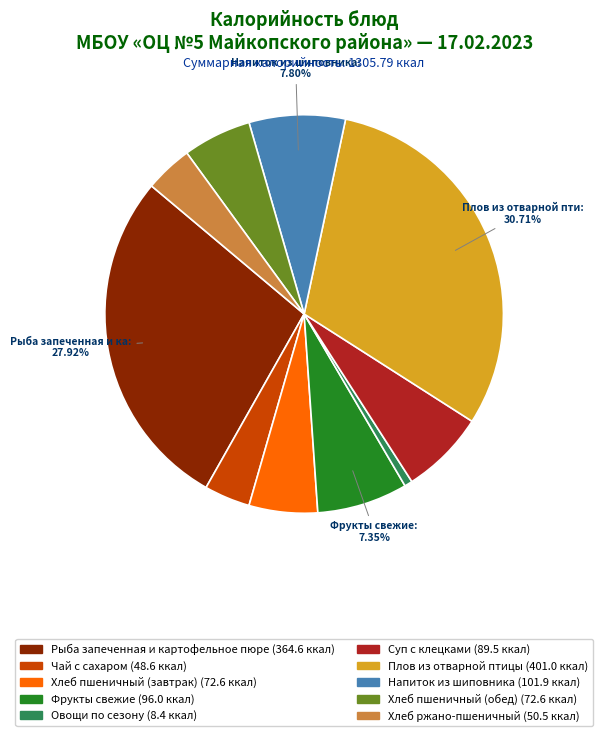

Does any single category account for the majority?

No